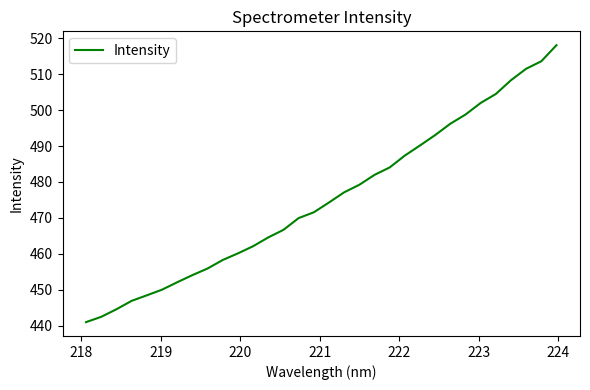

What is the minimum value shown in the chart?

441.0